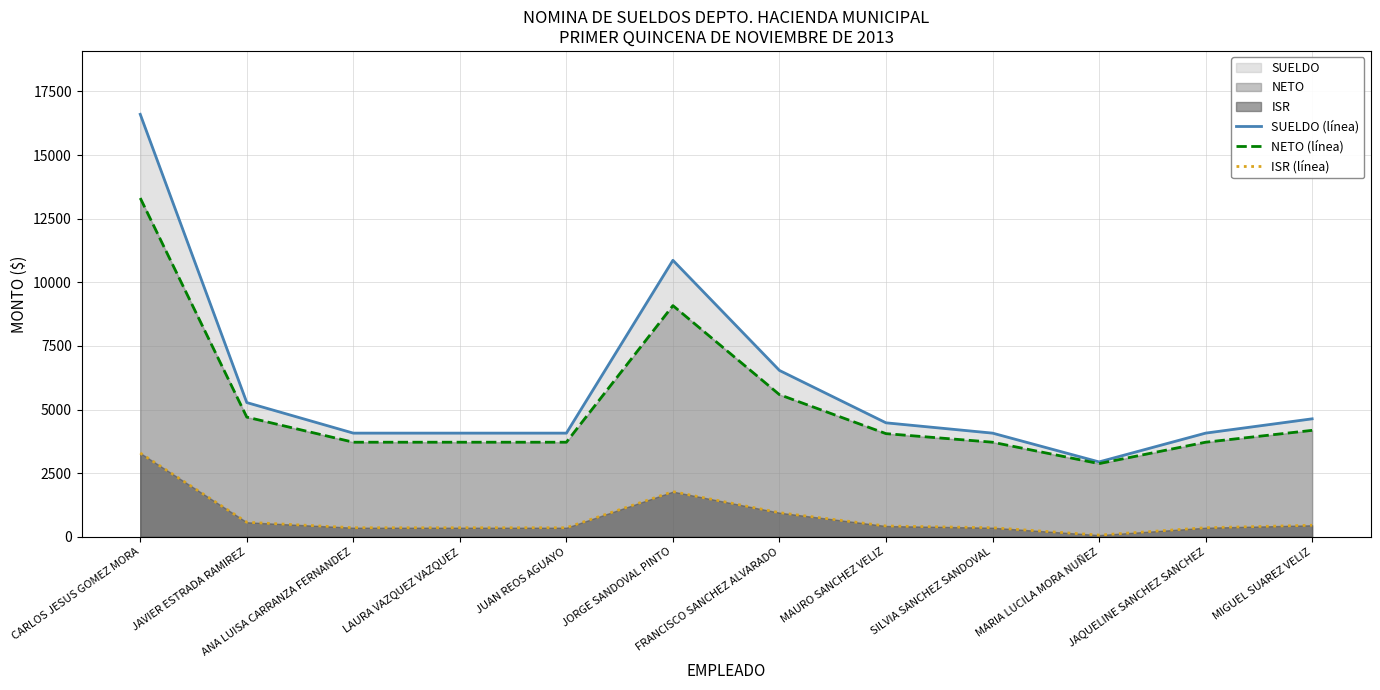

Does the chart have visible grid lines?

Yes